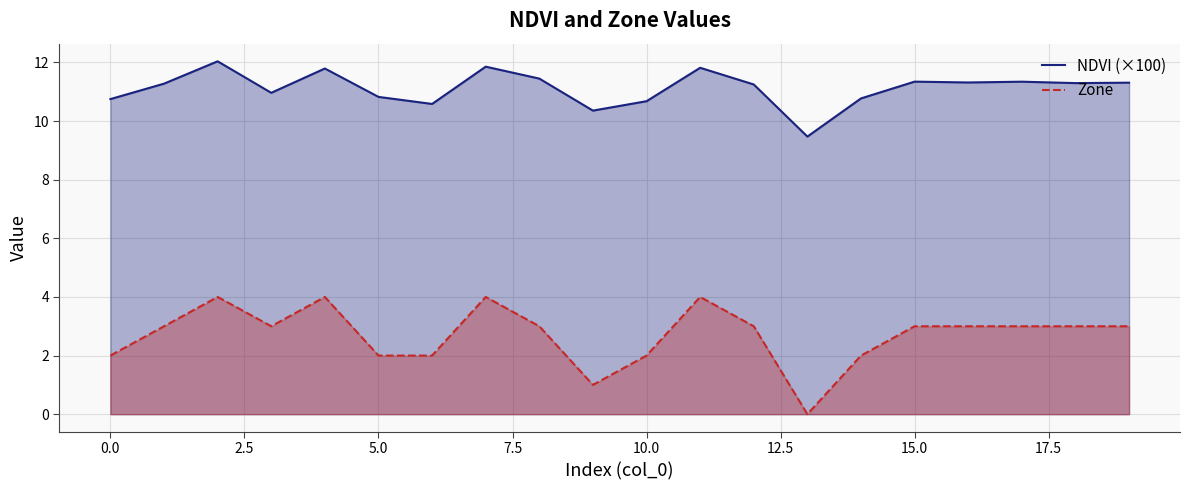

True or false: Zone and NDVI (×100) intersect in this chart.

False